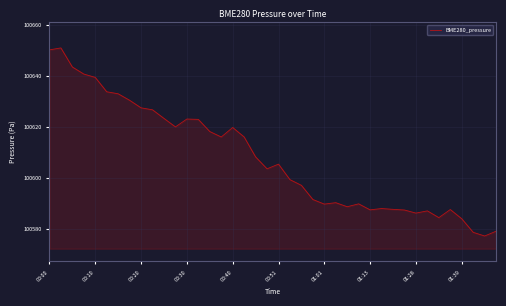

What is the greatest value displayed?

100651.0